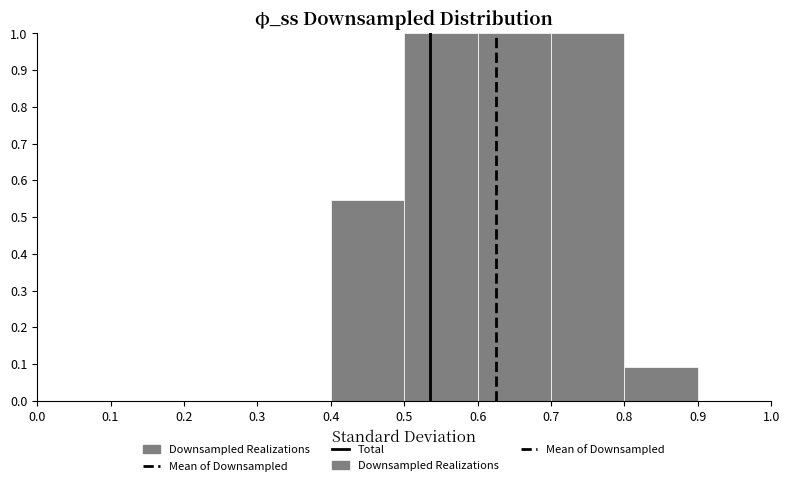

Reading left to right, list every bar in this chart as the range it spans on the x-axis followed by its height. The values are not printed on the chart, so give them approximately, as read against the axis.

0.0 to 0.1: 0
0.1 to 0.2: 0
0.2 to 0.3: 0
0.3 to 0.4: 0
0.4 to 0.5: 0.55
0.5 to 0.6: 1.00
0.6 to 0.7: 1.00
0.7 to 0.8: 1.00
0.8 to 0.9: 0.09
0.9 to 1.0: 0